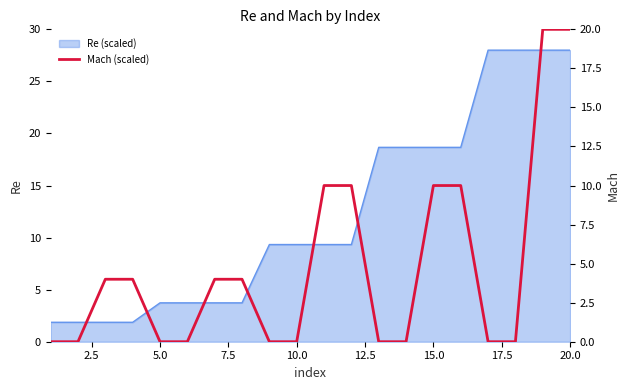

What is the minimum value for Re (scaled)?

1.9